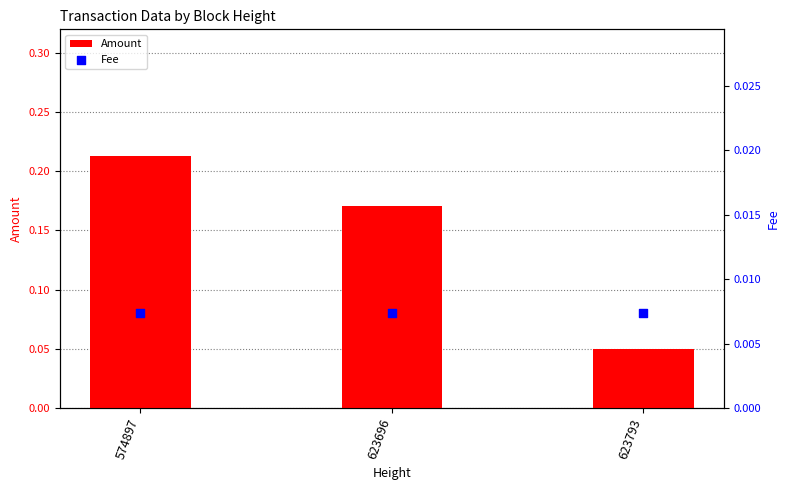

What are all the series names shown in the legend?

Amount, Fee